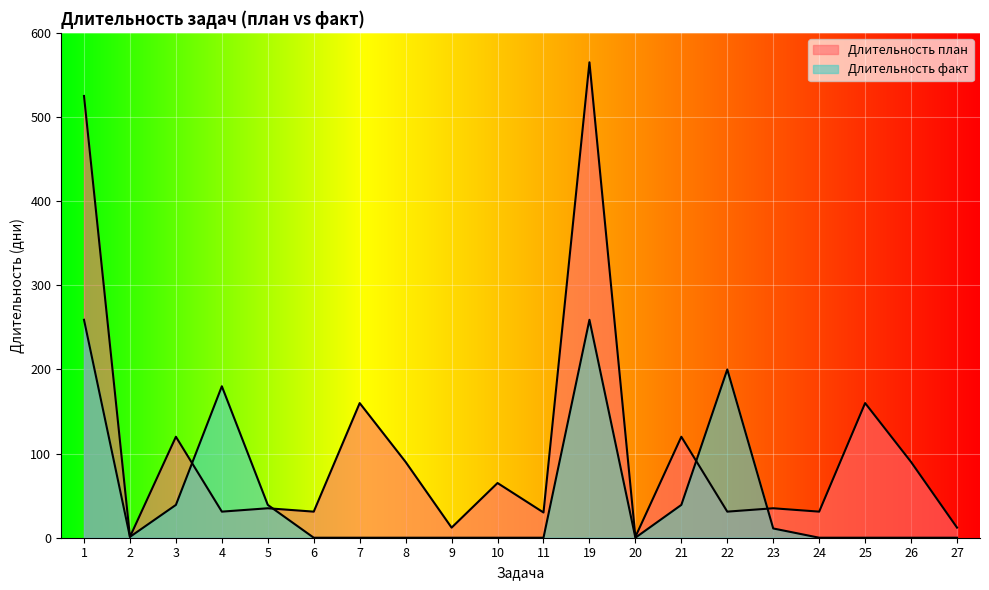

Reading right to left, list all the values displayed in this chart.

Длительность план: 12	90	160	31	35	31	120	1	565	30	65	12	90	160	31	35	31	120	1	525
Длительность факт: 0	0	0	0	11	200	39	0	259	0	0	0	0	0	0	39	180	39	1	259